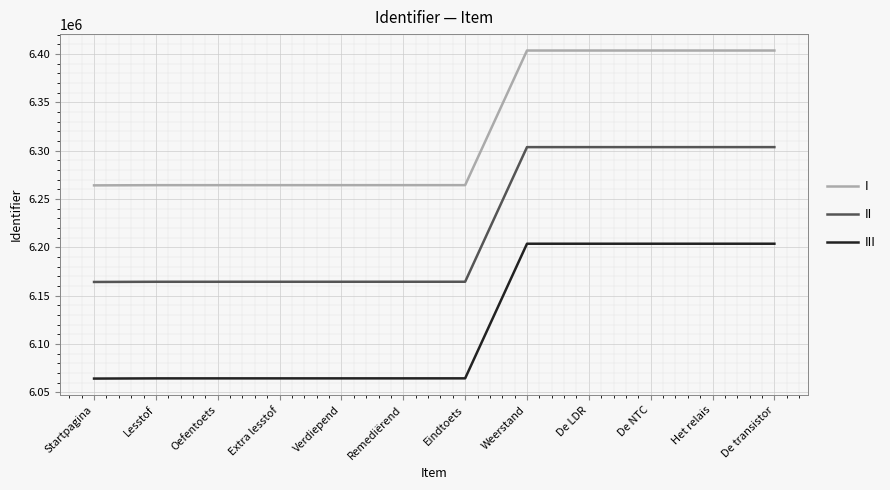

True or false: II and III cross at least once.

False